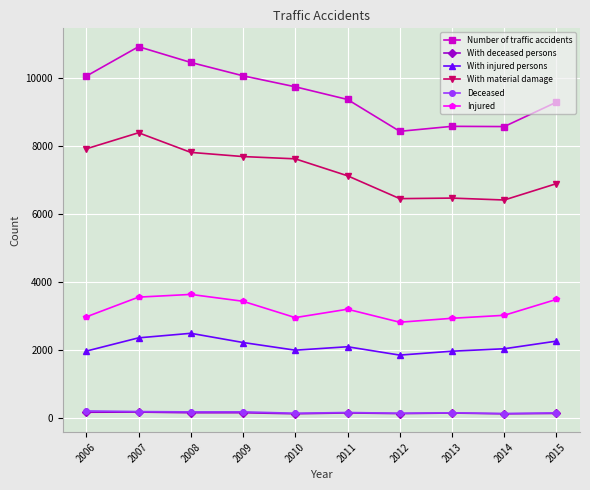

At which label does Deceased first exceed 162?

2006